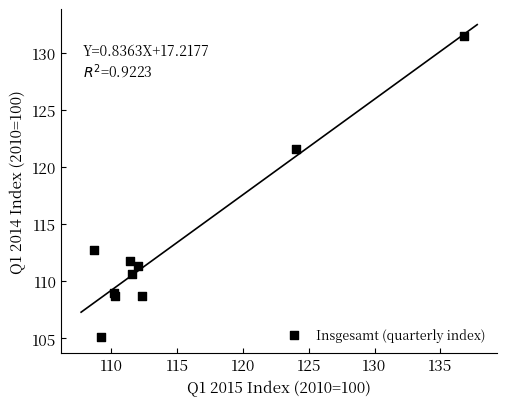

What Y value in the scatter plot is closest to 118?

121.6